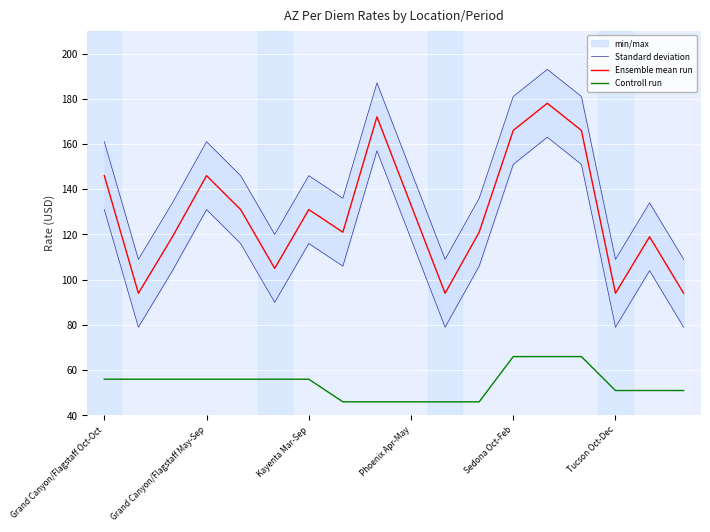

List the series in order of their peak value, lowest first.

Controll run, Ensemble mean run, Standard deviation